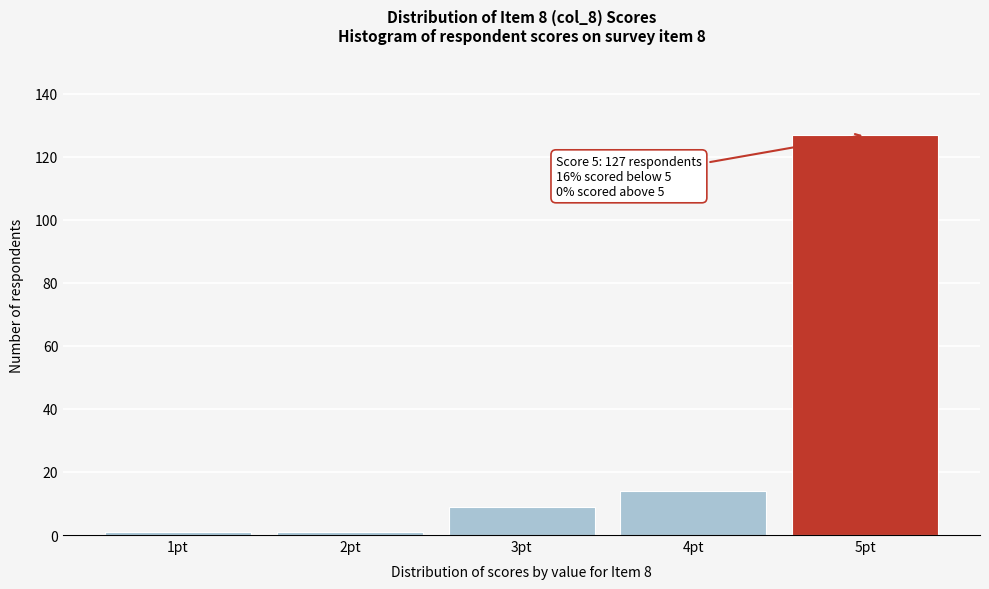

Over which range of the x-axis is the bar tallest?

4.5 to 5.5